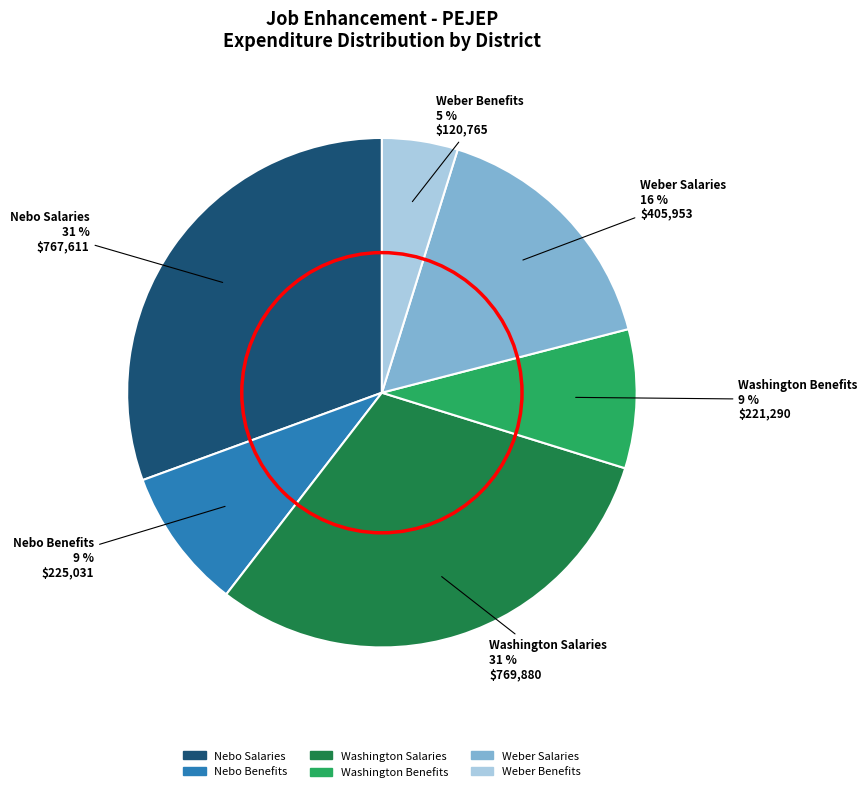

Does Weber Benefits represent more than half of the total?

No